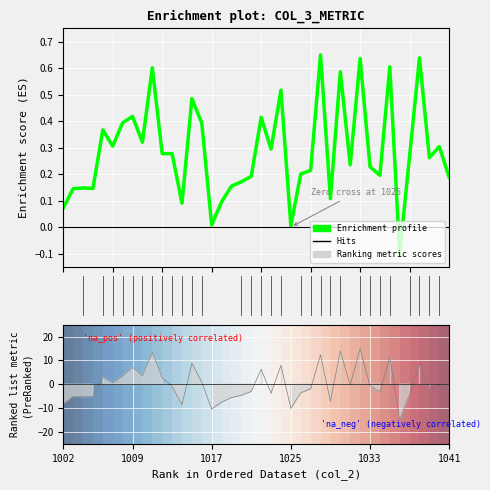

Which has a higher value, 38 or 20?

20